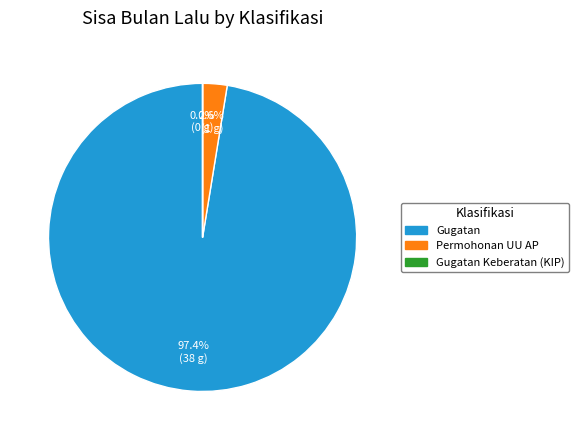

How much of the chart is everything except Gugatan?

2.6%